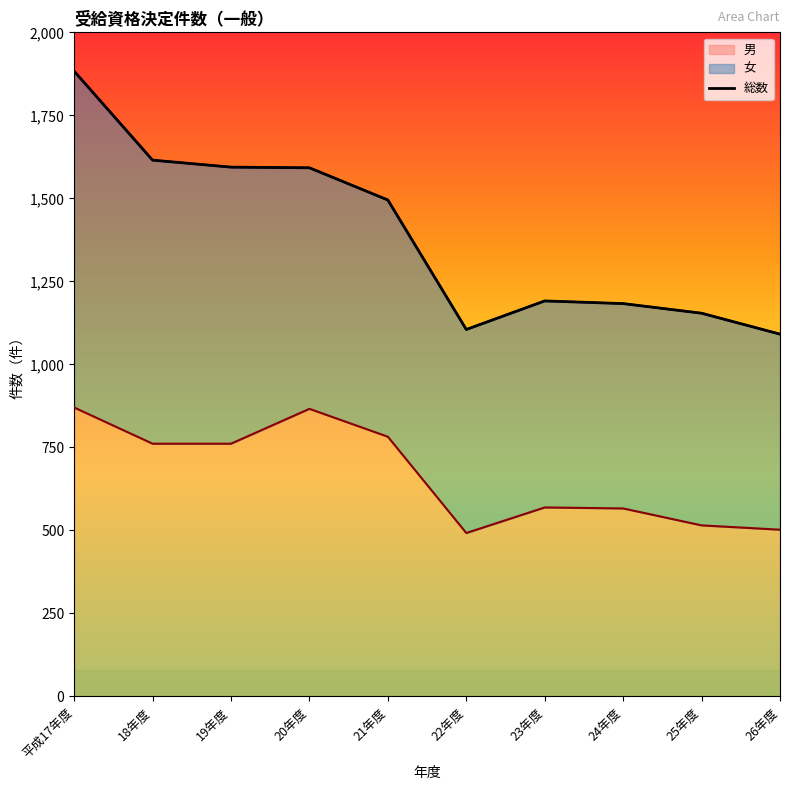

Reading left to right, list all the values displayed in this chart.

平成17年度=870	18年度=761	19年度=761	20年度=866	21年度=782	22年度=492	23年度=569	24年度=566	25年度=515	26年度=502